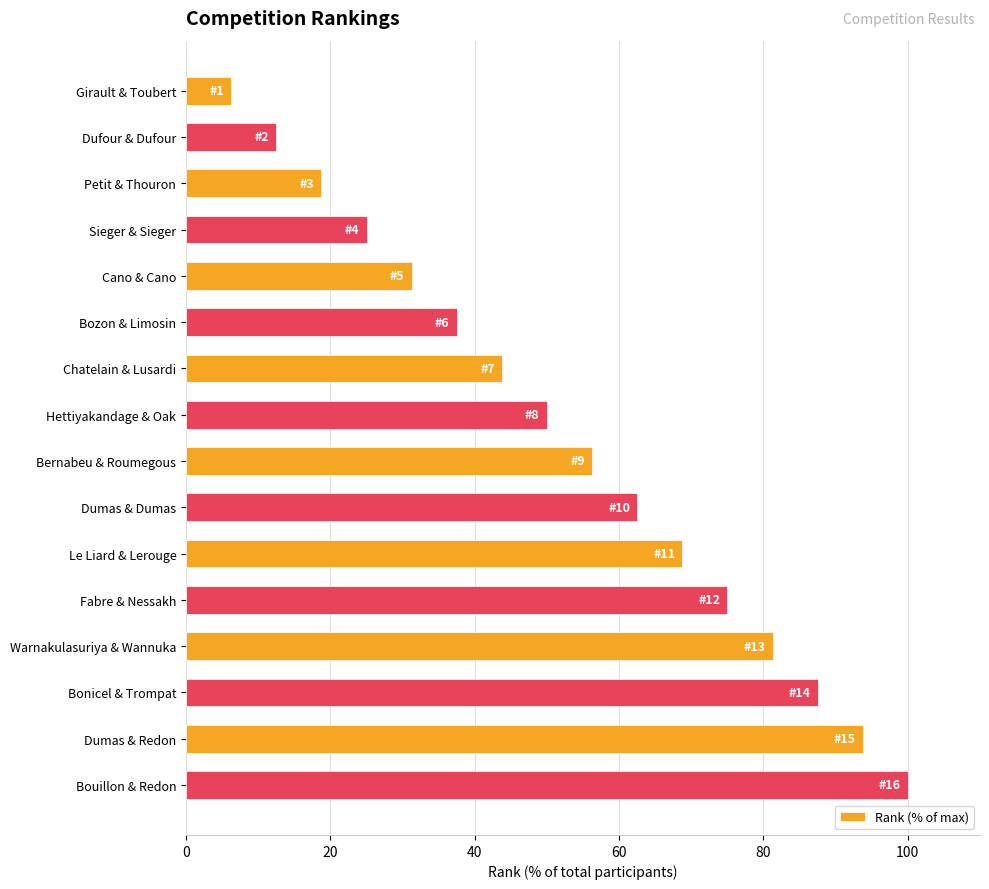

How many values are below 56?

8